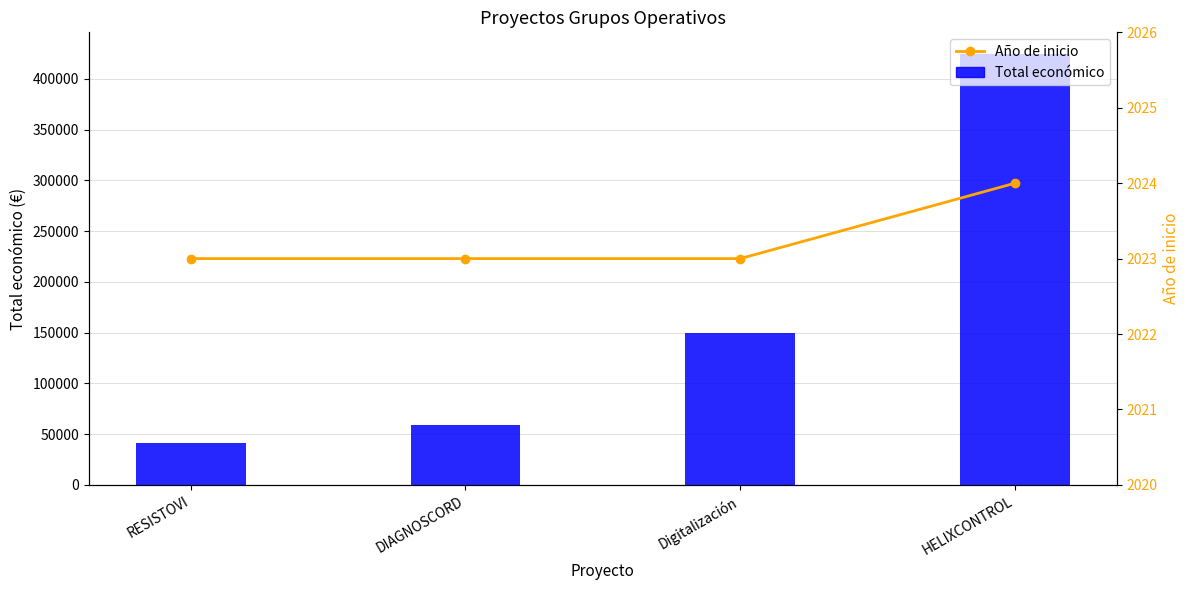

Is the value of Año de inicio at HELIXCONTROL greater than the value of Total económico at DIAGNOSCORD?

No